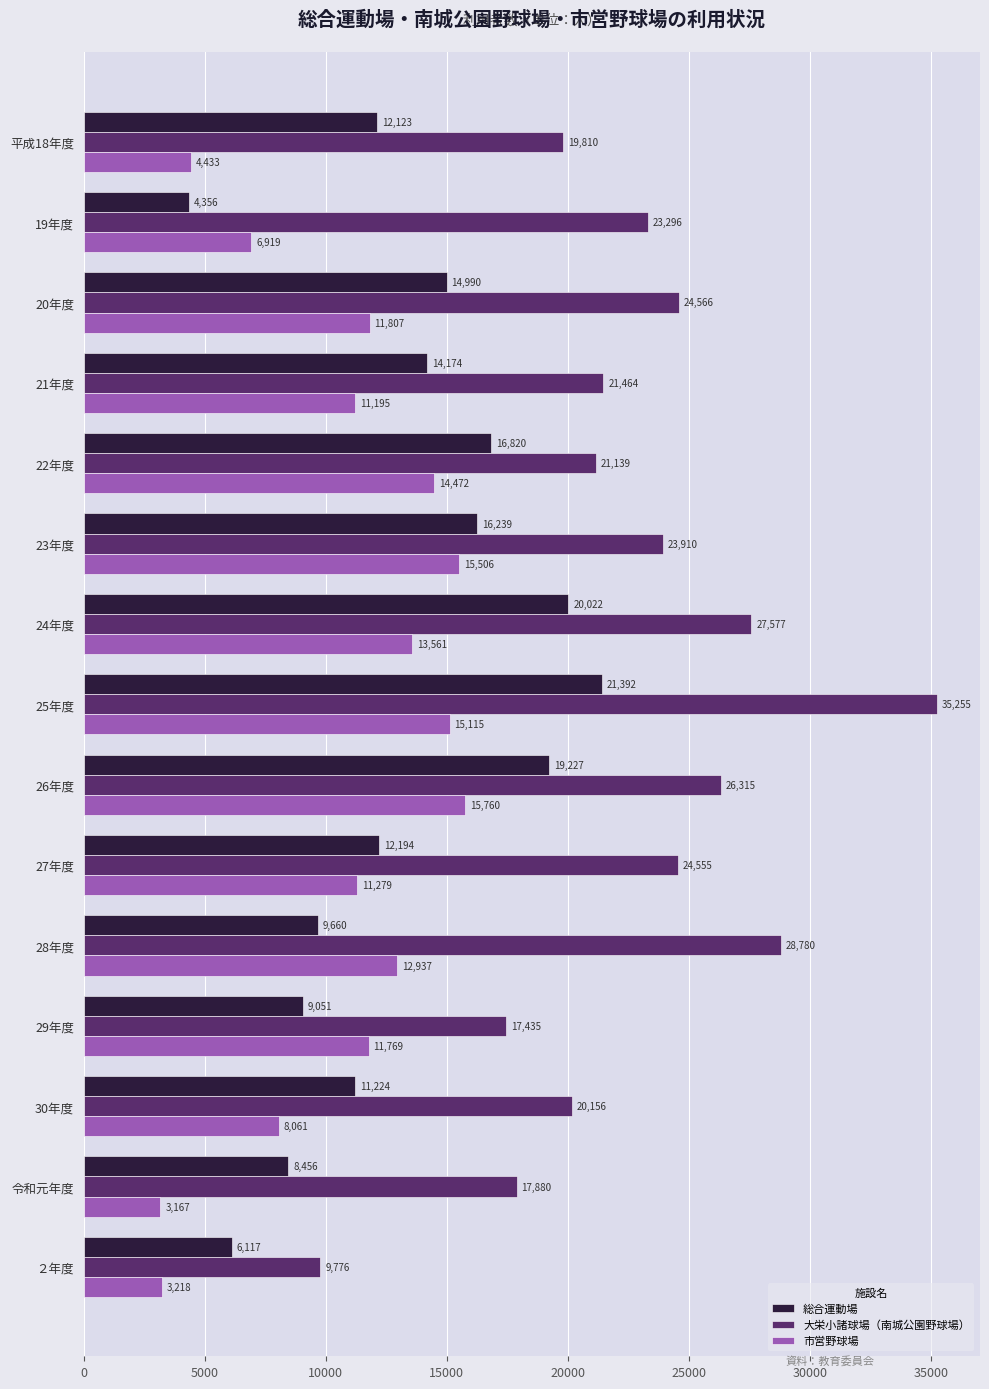

Rank the categories by 総合運動場 value from lowest to highest.

19年度, ２年度, 令和元年度, 29年度, 28年度, 30年度, 平成18年度, 27年度, 21年度, 20年度, 23年度, 22年度, 26年度, 24年度, 25年度